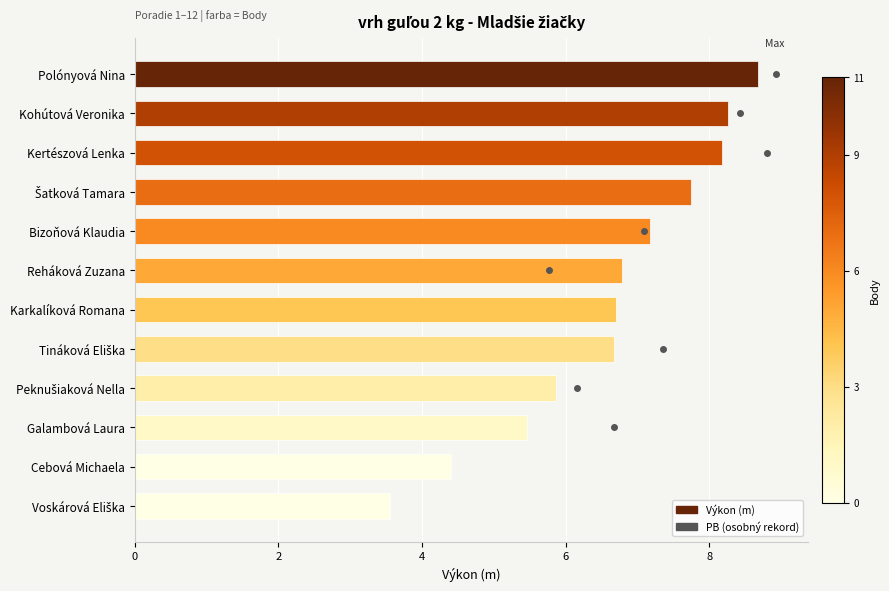

Which has a higher value, Kertészová Lenka or Reháková Zuzana?

Kertészová Lenka